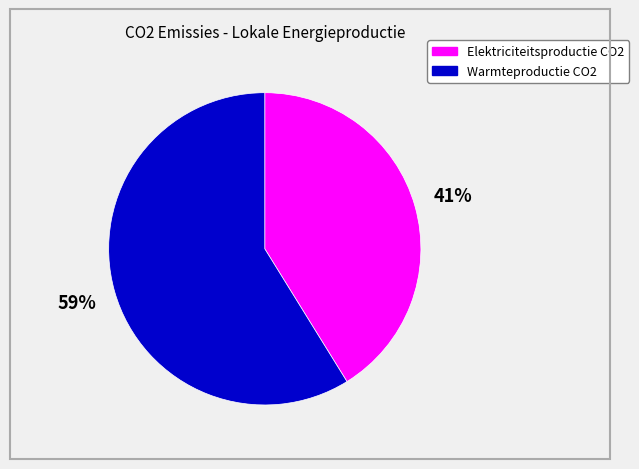

Does any single category account for the majority?

Yes